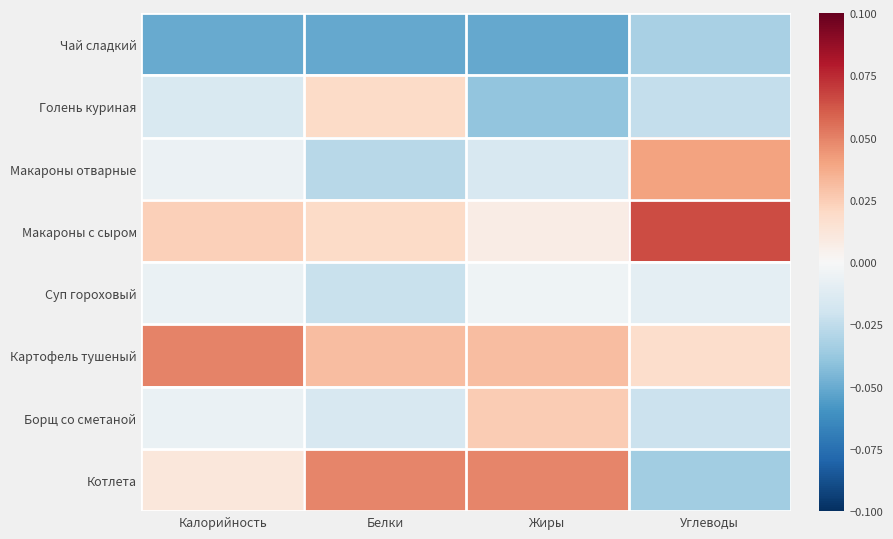

What is the spread (max minus min) of values at Калорийность?

0.1